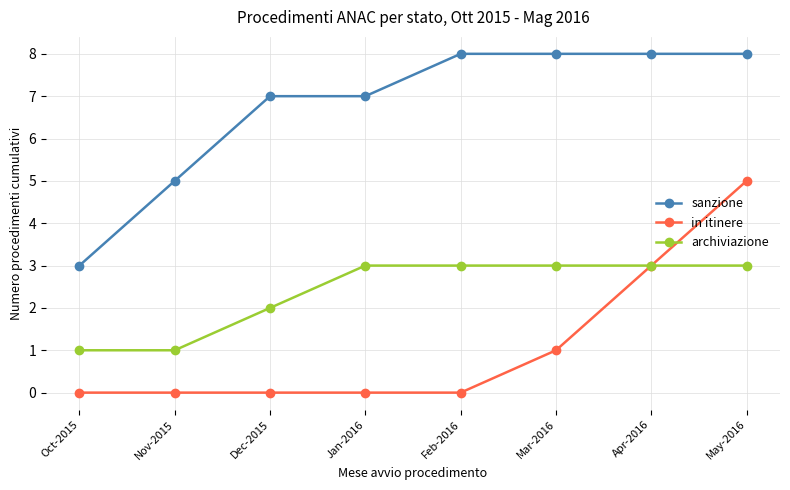

Rank the series by their average value, from highest to lowest.

sanzione, archiviazione, in itinere